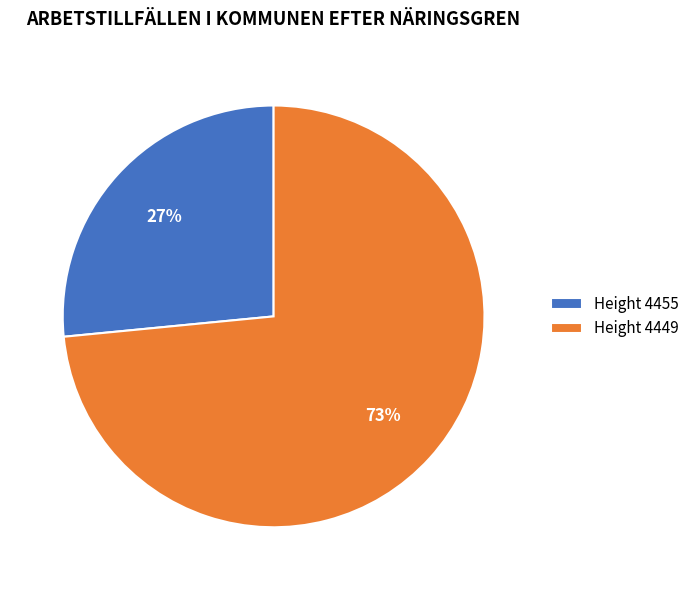

To the nearest percent, what is the average slice percentage?

50%